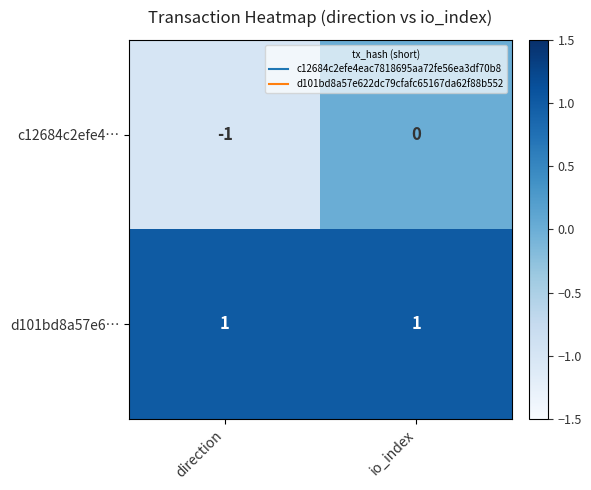

Which label corresponds to the smallest value in the chart?

direction